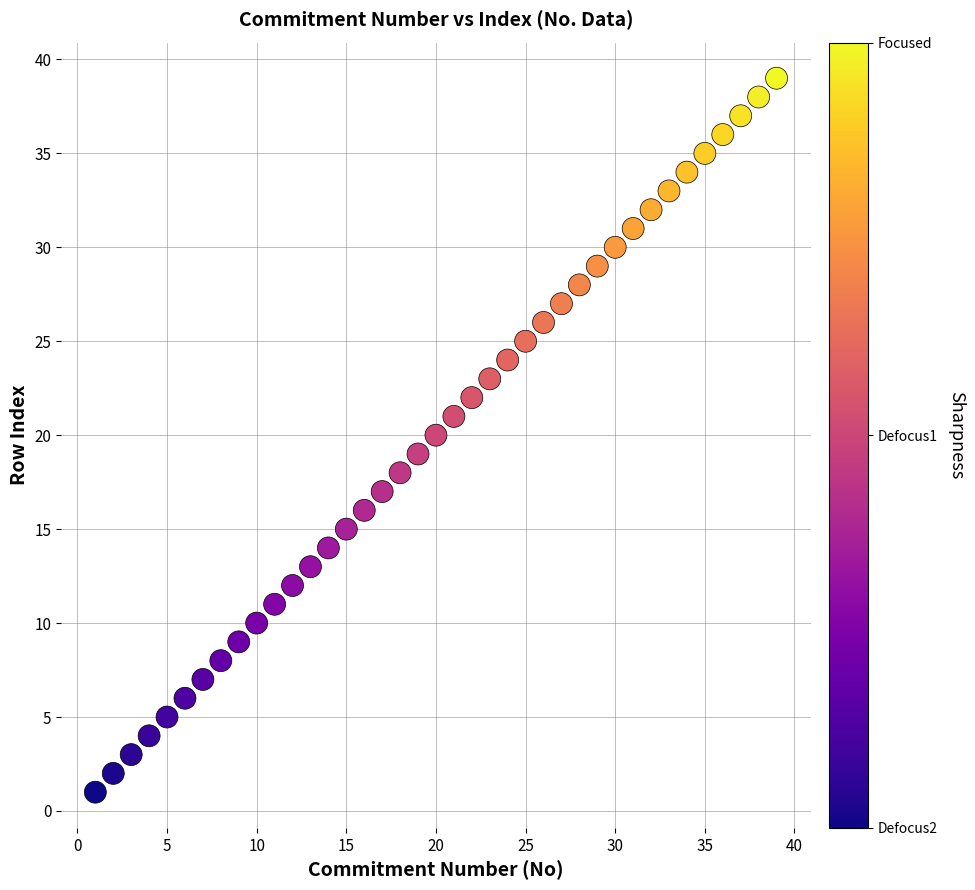

What is the range of X values (max minus min)?

38